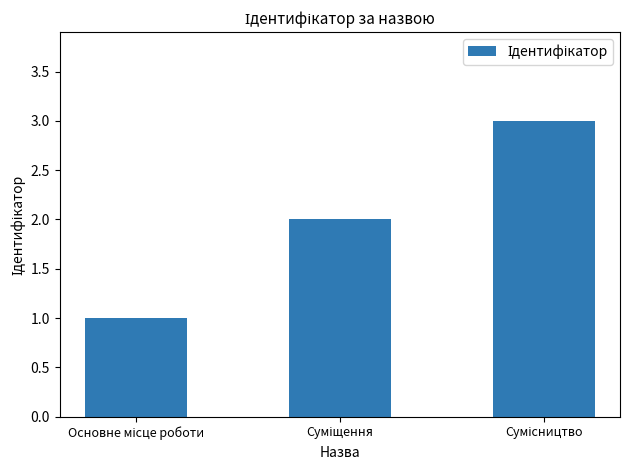

Count the values in the range 1 to 3.

3